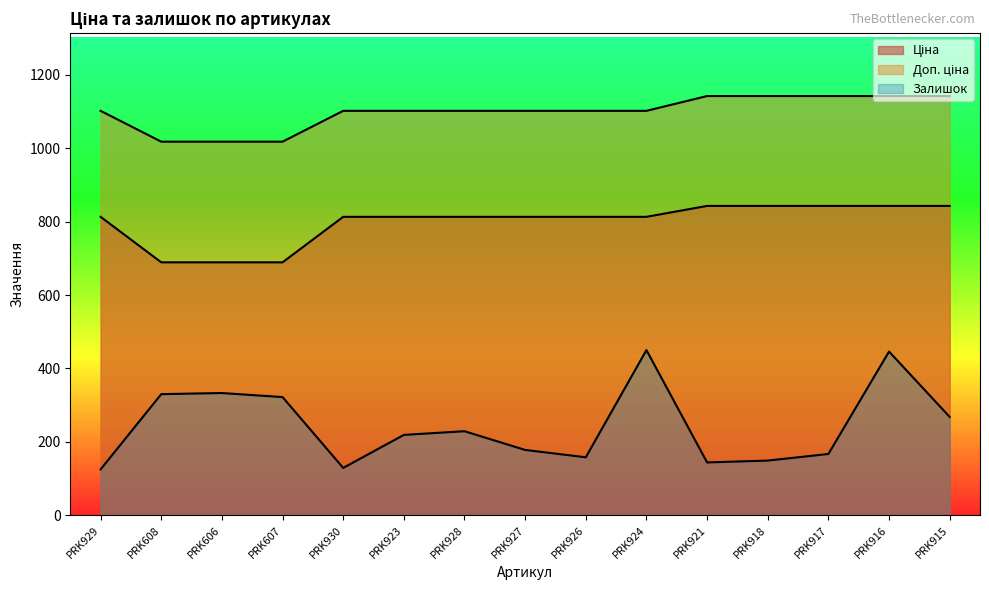

What is the approximate value of Доп. ціна at PRK606?

1017.8